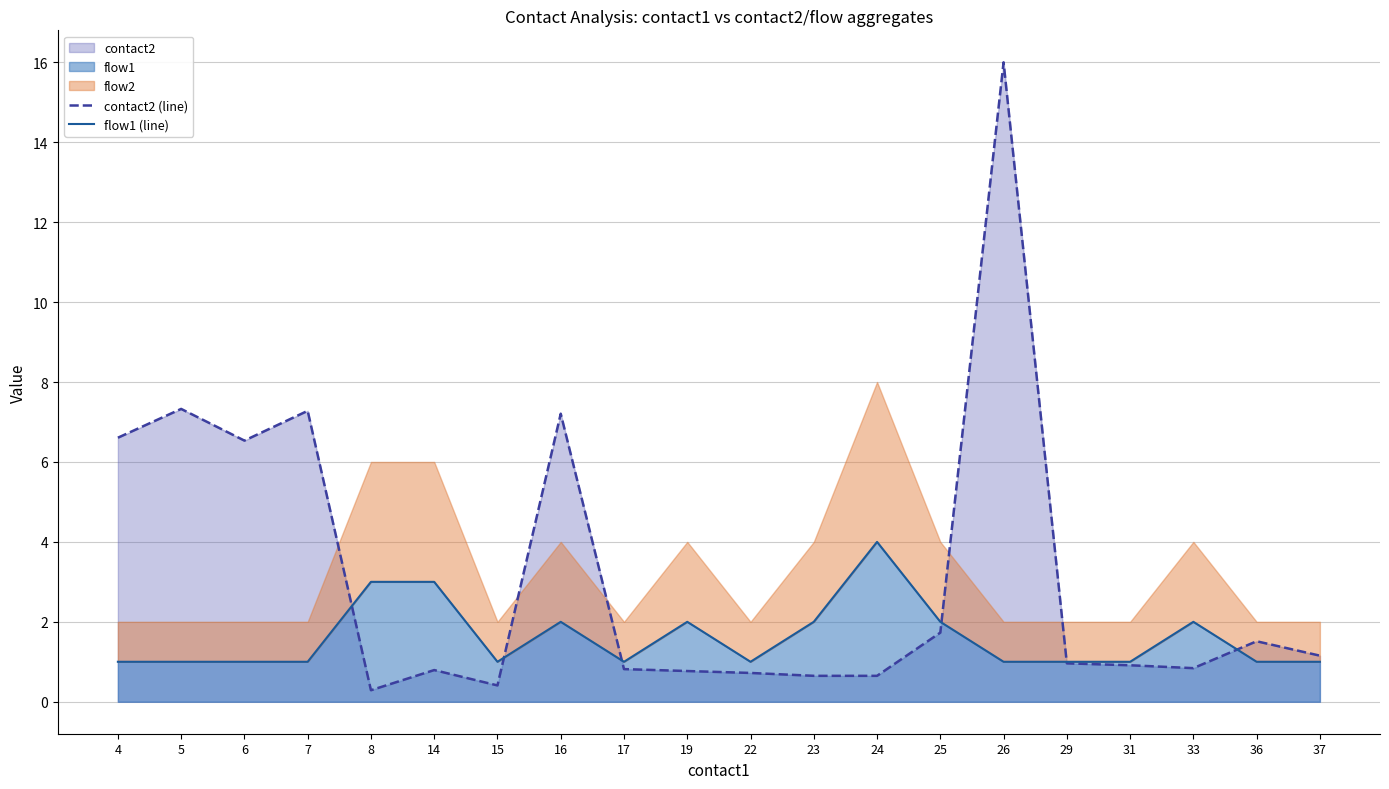

Reading left to right, extract all data points from this chart.

contact2 (line): 6.6	7.3	6.5	7.3	0.3	0.8	0.4	7.2	0.8	0.8	0.7	0.6	0.6	1.7	16.0	1.0	0.9	0.8	1.5	1.2
flow1 (line): 1.0	1.0	1.0	1.0	3.0	3.0	1.0	2.0	1.0	2.0	1.0	2.0	4.0	2.0	1.0	1.0	1.0	2.0	1.0	1.0